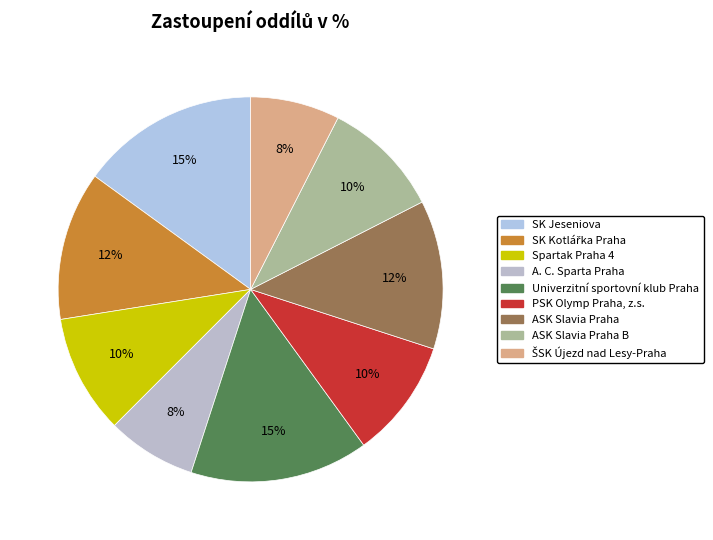

Is the sum of Univerzitní sportovní klub Praha and A. C. Sparta Praha greater than half?

No